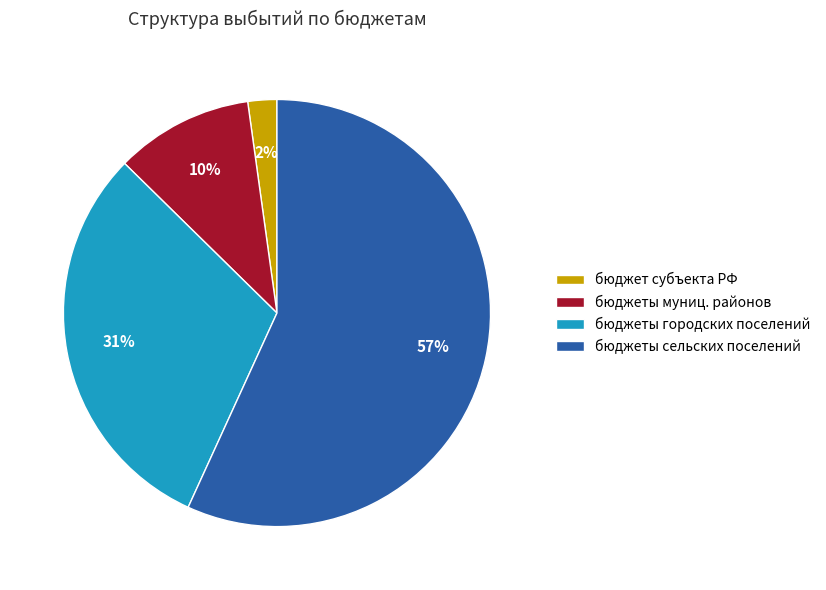

To the nearest percent, what is the difference between the largest and smallest slice percentages?

55%